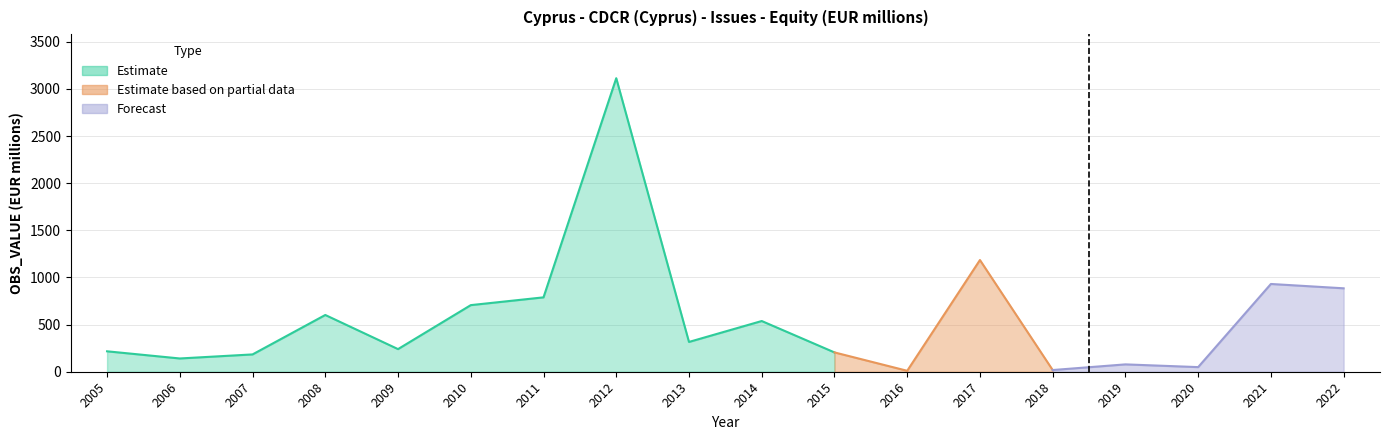

What is the approximate value at 2014?

538.0